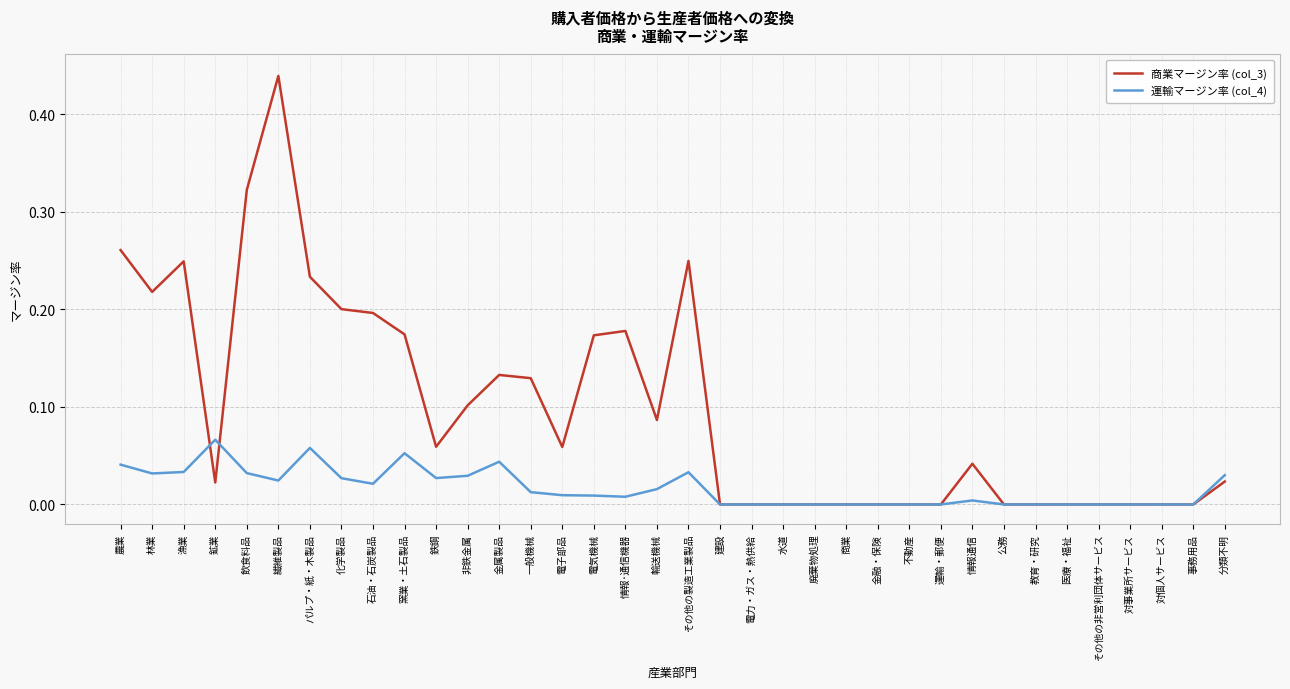

What position from the right is 金属製品?

24